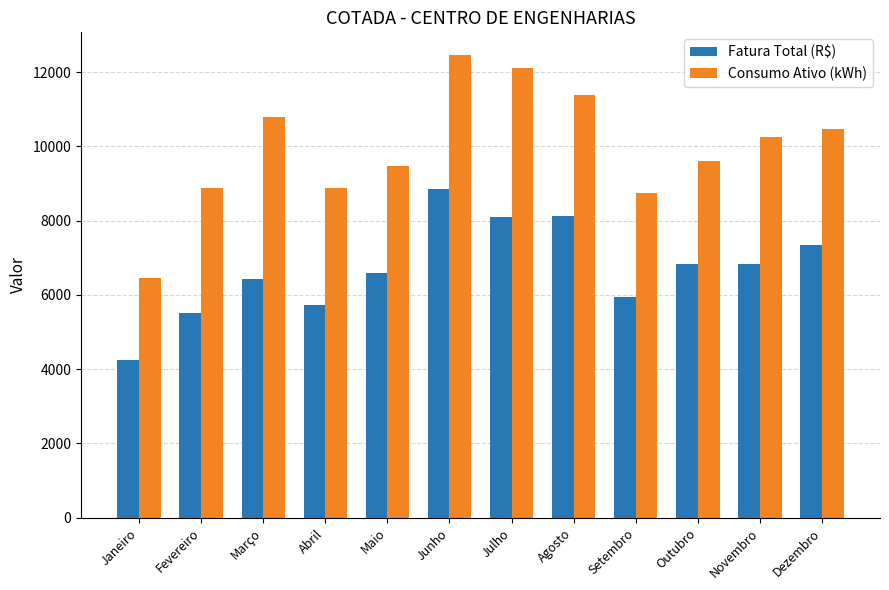

Read the Fatura Total (R$) value at Abril.

5734.6